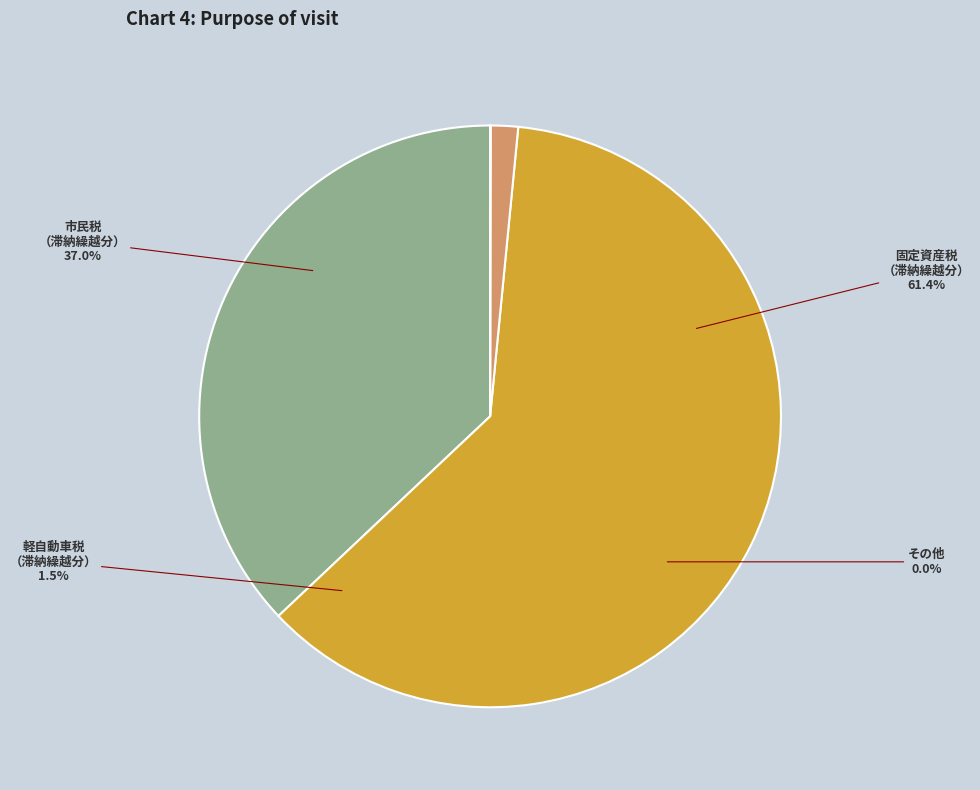

Rank the categories by value from highest to lowest.

固定資産税（滞納繰越分）, 市民税（滞納繰越分）, 軽自動車税（滞納繰越分）, その他